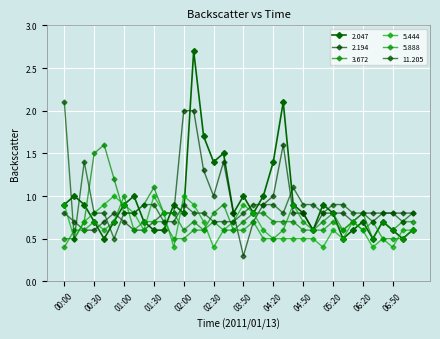

How many data points does each series have?

36